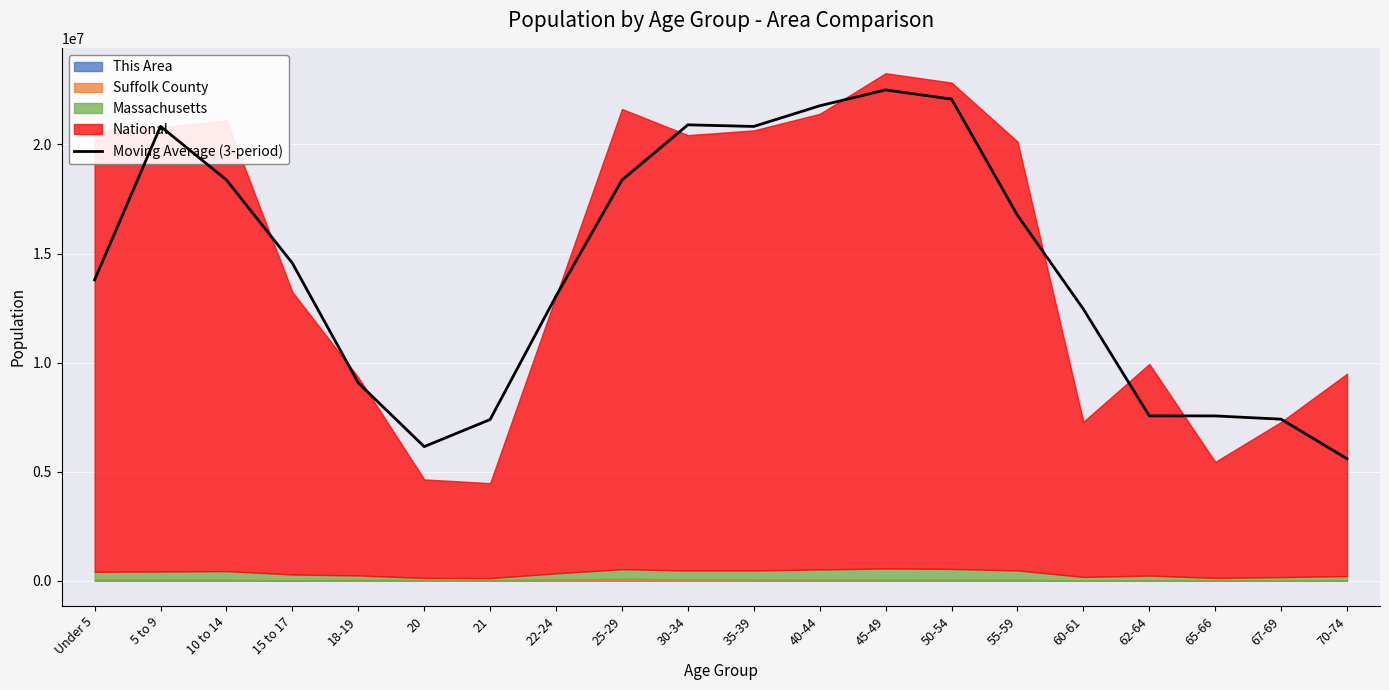

Rank the categories by value from highest to lowest.

45-49, 50-54, 40-44, 30-34, 5 to 9, 35-39, 10 to 14, 25-29, 55-59, 15 to 17, Under 5, 22-24, 60-61, 18-19, 62-64, 65-66, 67-69, 21, 20, 70-74